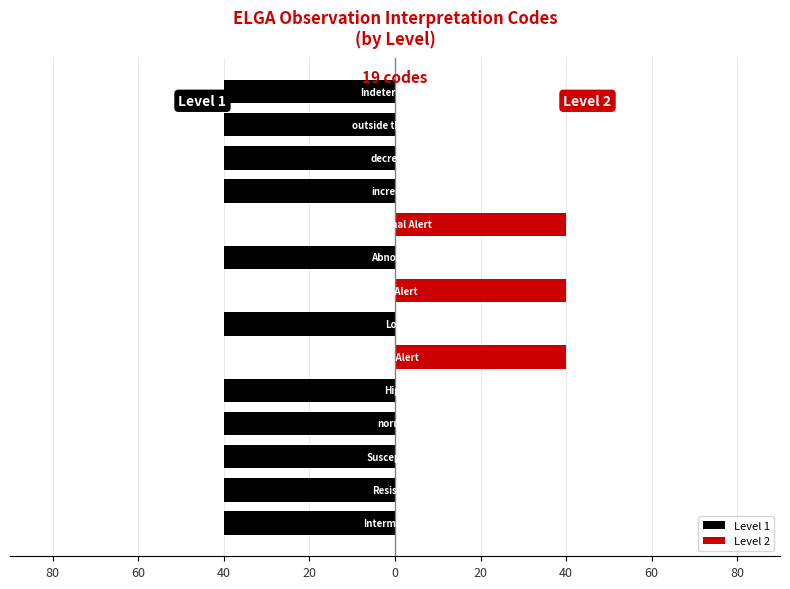

What is the total value across all series at 20?

-40